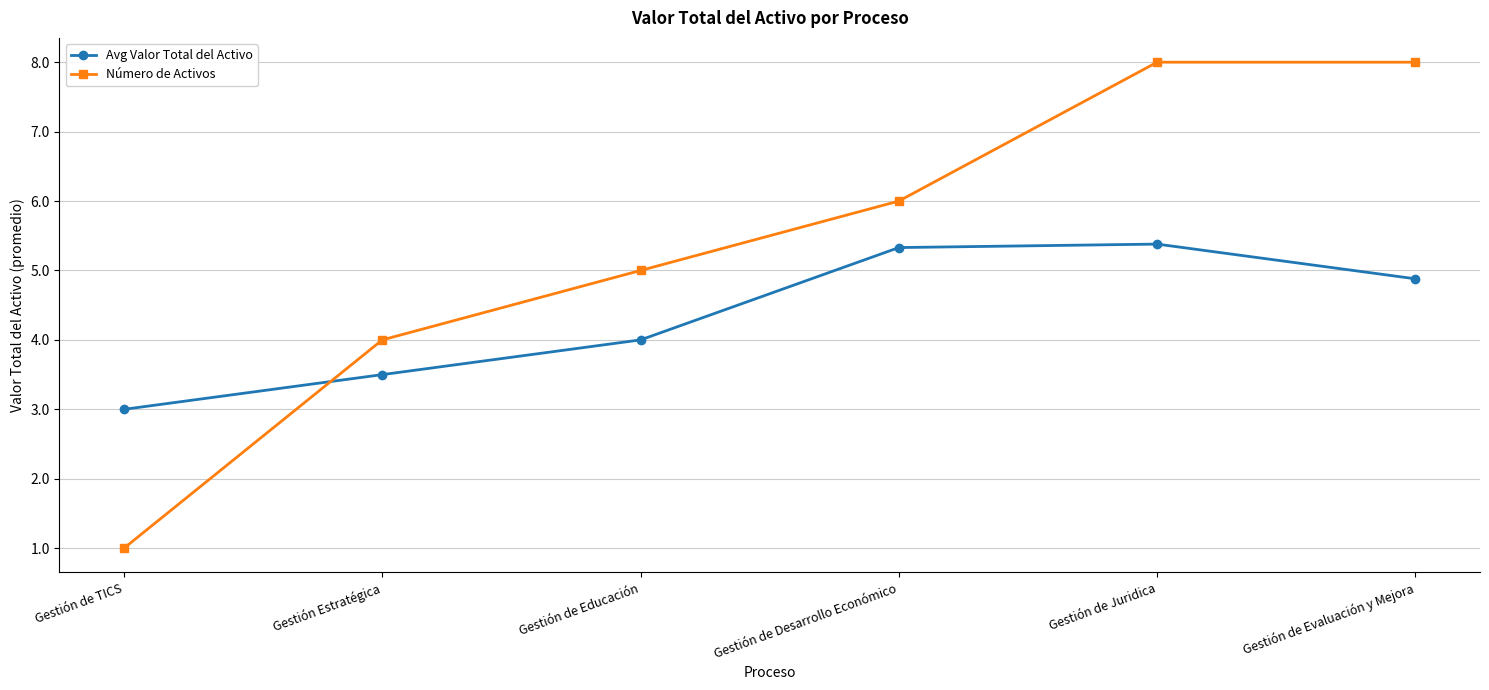

Where do Avg Valor Total del Activo and Número de Activos first cross each other?

Gestión de TICS and Gestión Estratégica